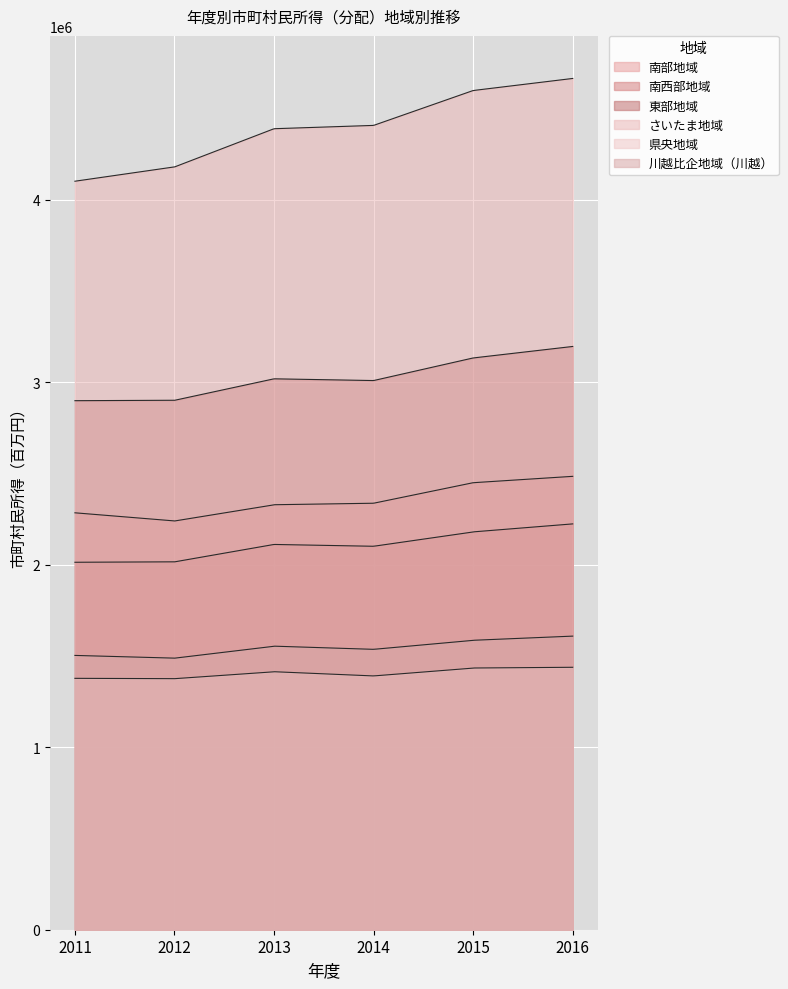

True or false: 南西部地域 and 南部地域 cross at least once.

False